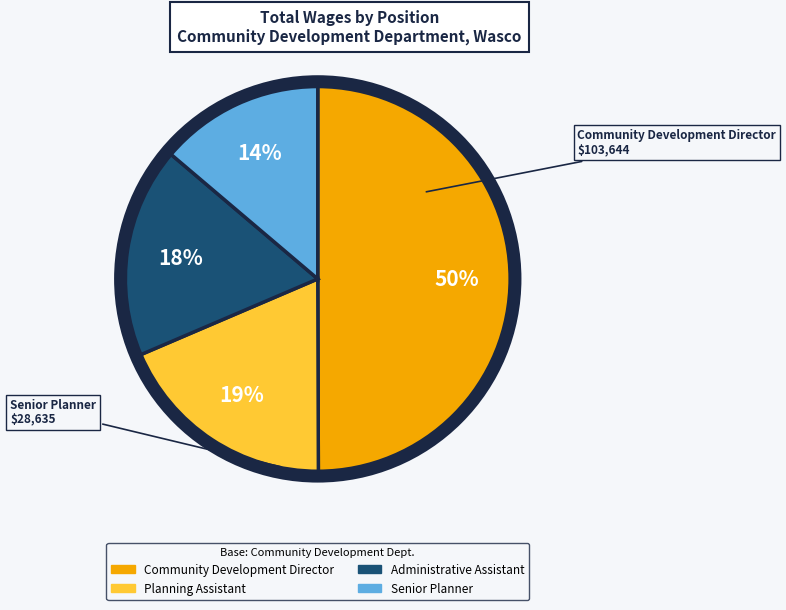

To the nearest percent, what is the difference between the largest and smallest slice percentages?

36%